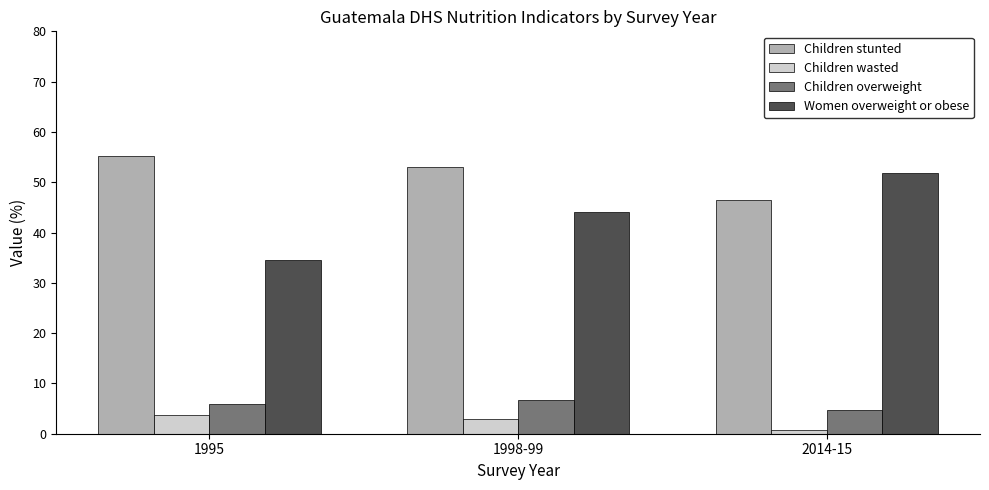

Reading left to right, transcribe all the data shown in this chart.

Children stunted: 1995=55.2	1998-99=53.1	2014-15=46.5
Children wasted: 1995=3.7	1998-99=2.9	2014-15=0.7
Children overweight: 1995=5.9	1998-99=6.7	2014-15=4.7
Women overweight or obese: 1995=34.5	1998-99=44.0	2014-15=51.9